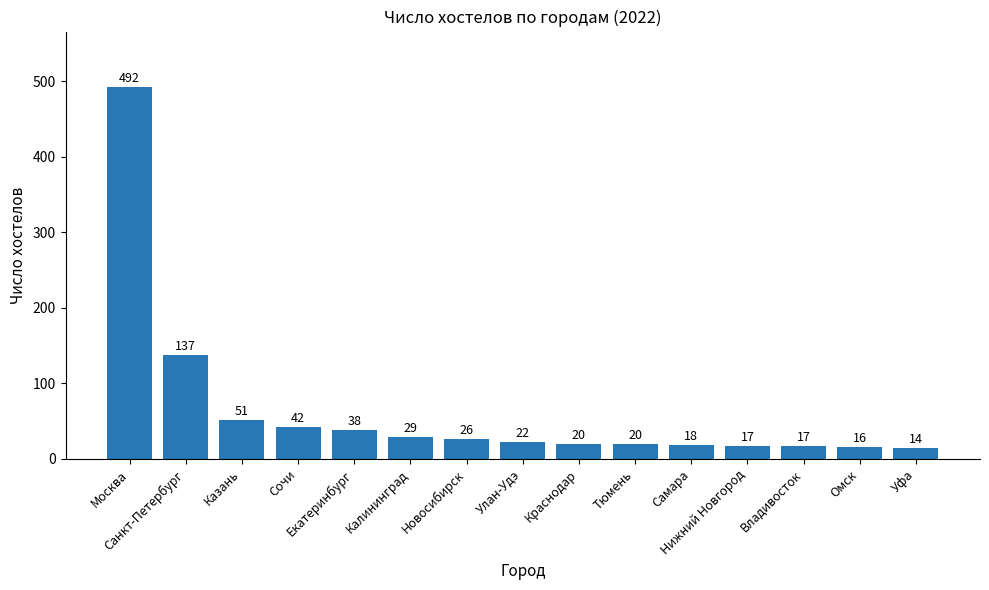

The value at Екатеринбург is 38. True or false?

True